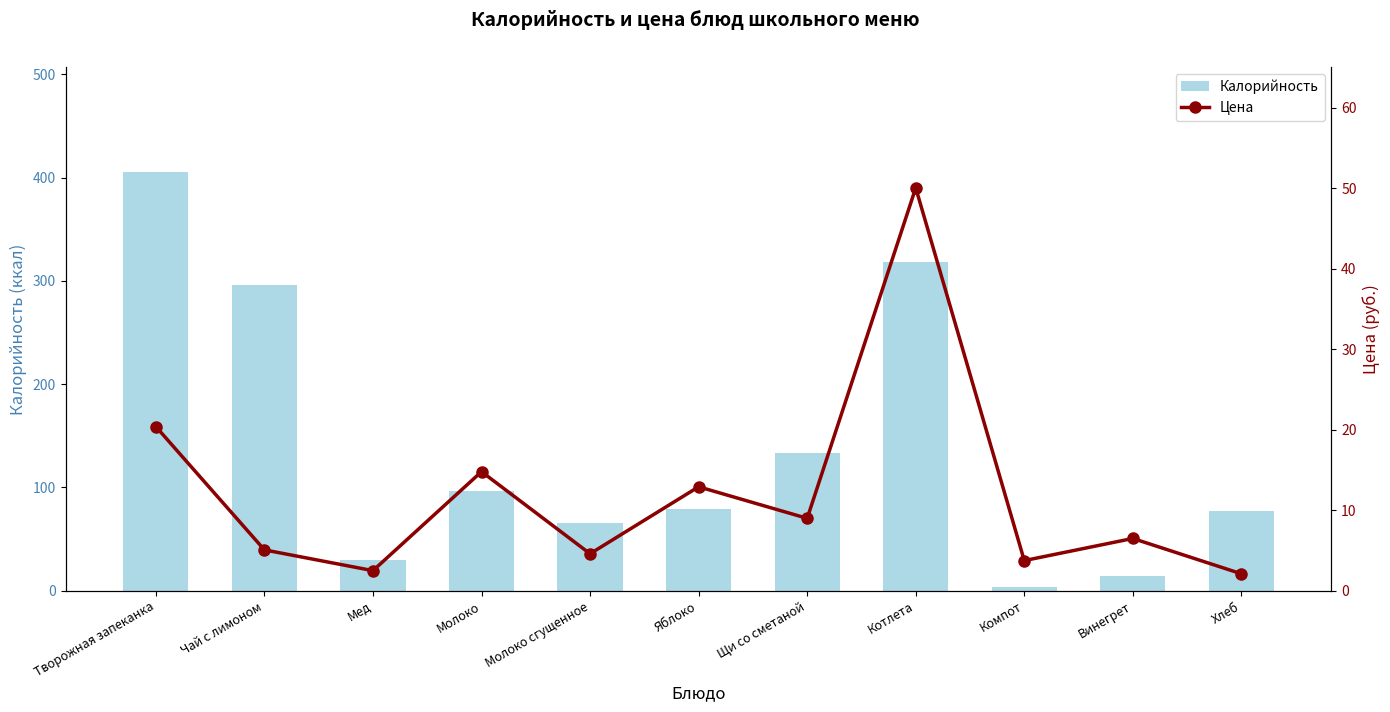

Reading right to left, transcribe all the data shown in this chart.

Калорийность: 76.8	14.2	3.2	318.0	133.1	79.6	65.6	96.4	29.5	295.8	405.6
Цена: 2.1	6.5	3.8	50.1	9.0	12.9	4.6	14.8	2.5	5.1	20.4